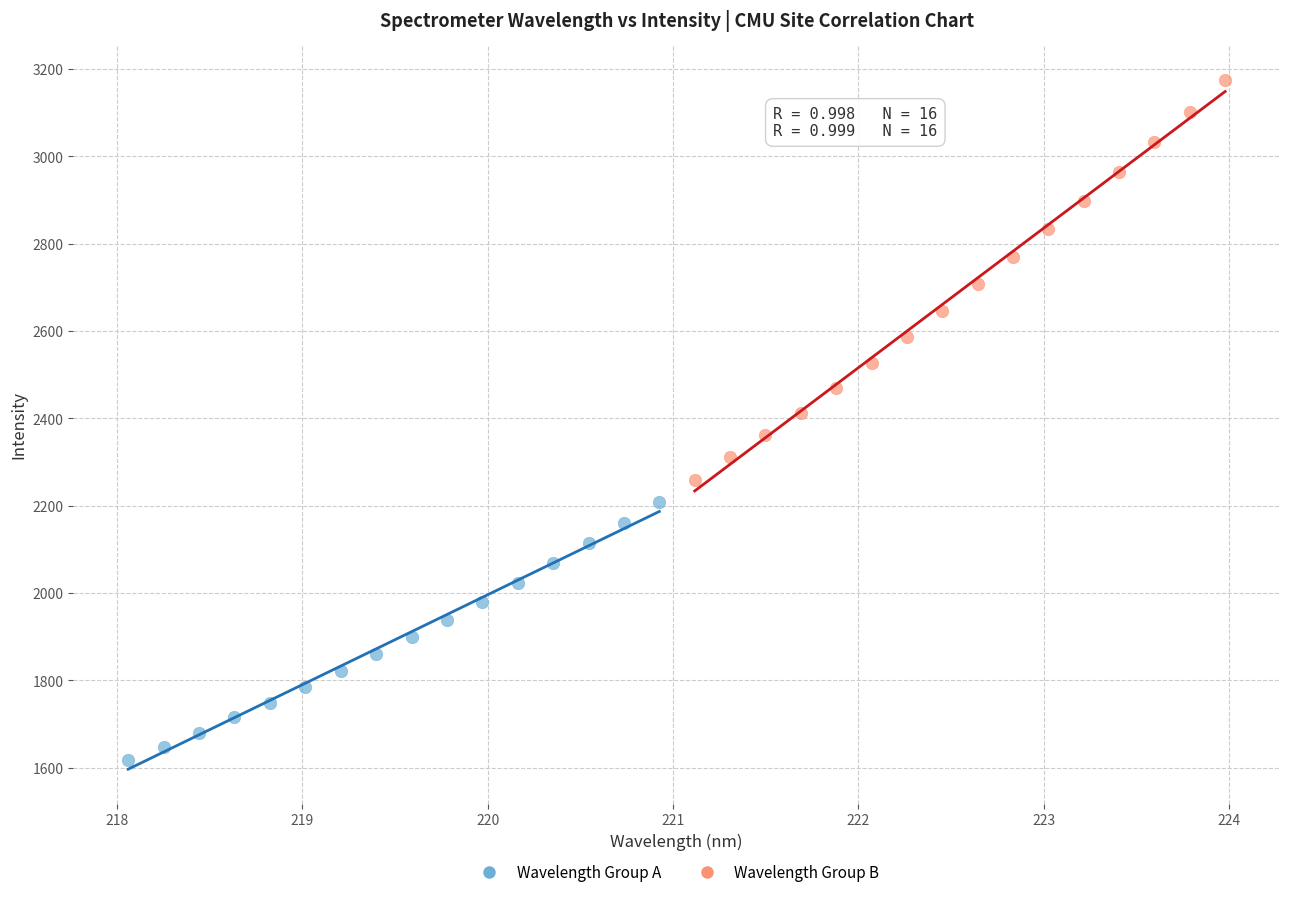

Which series contains the lowest Y value?

Wavelength Group A